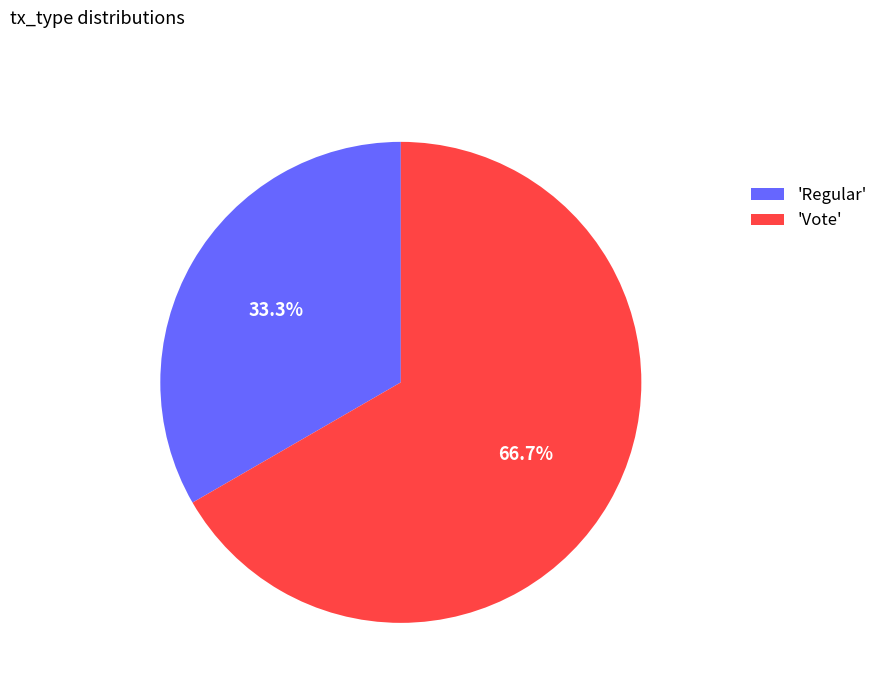

Approximately how many times larger is the value at 'Regular' compared to 'Vote'?

0.5